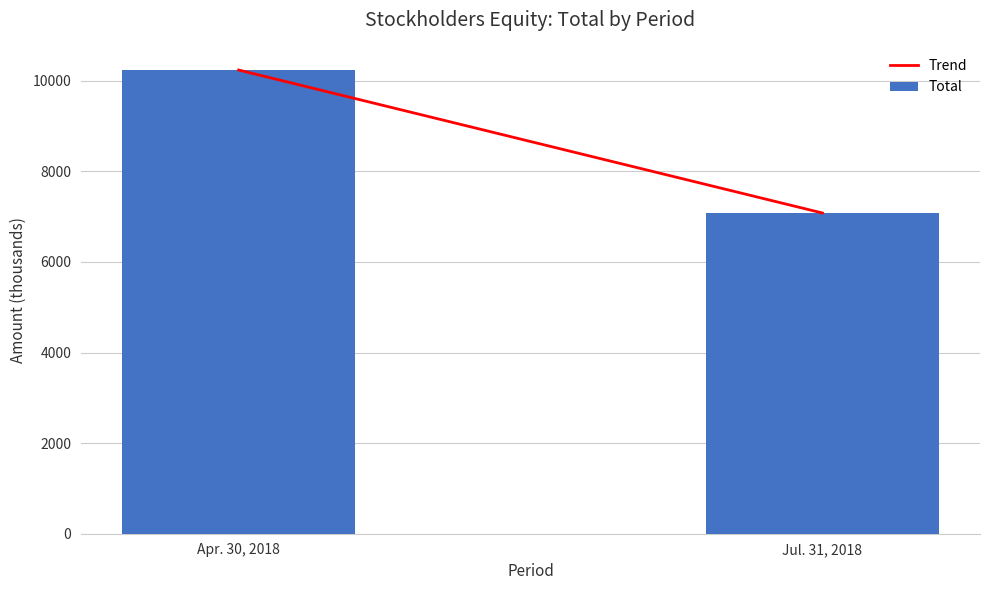

What is the sum of the values at Apr. 30, 2018 and Jul. 31, 2018?

17316